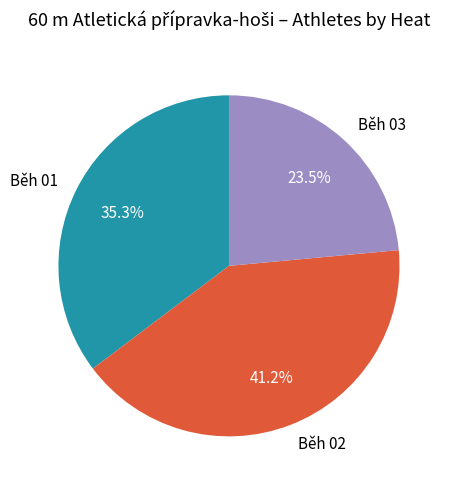

To the nearest percent, what is the difference between the largest and smallest slice percentages?

18%